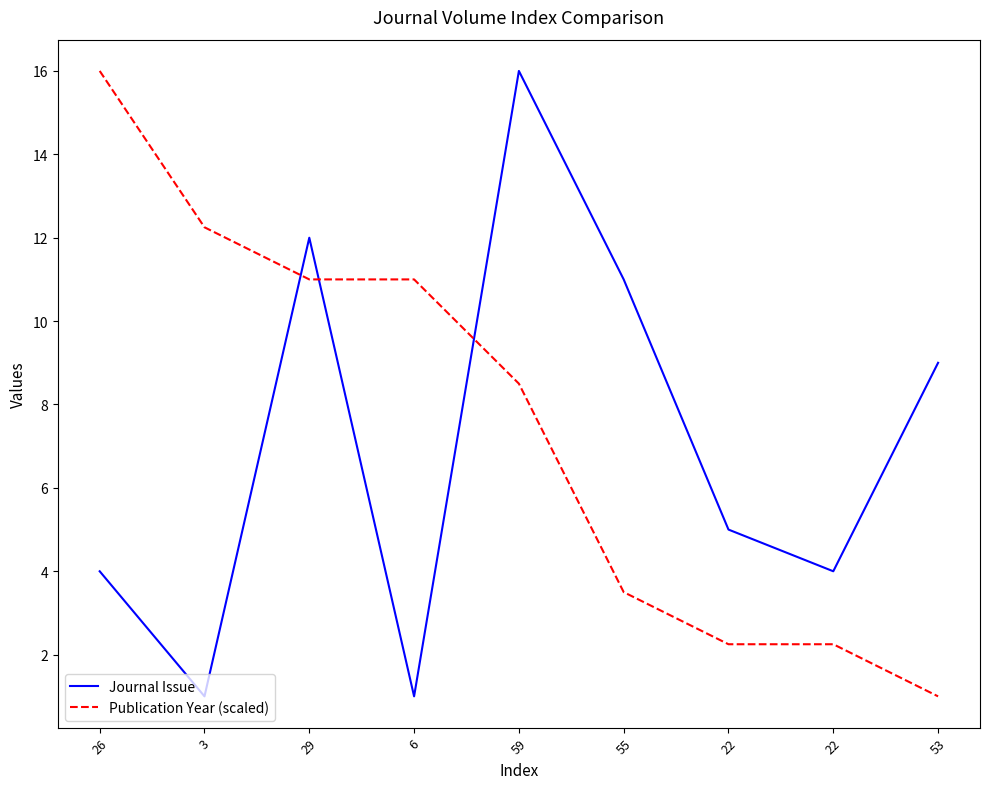

Rank the series at 22 from highest to lowest value.

Journal Issue, Publication Year (scaled)